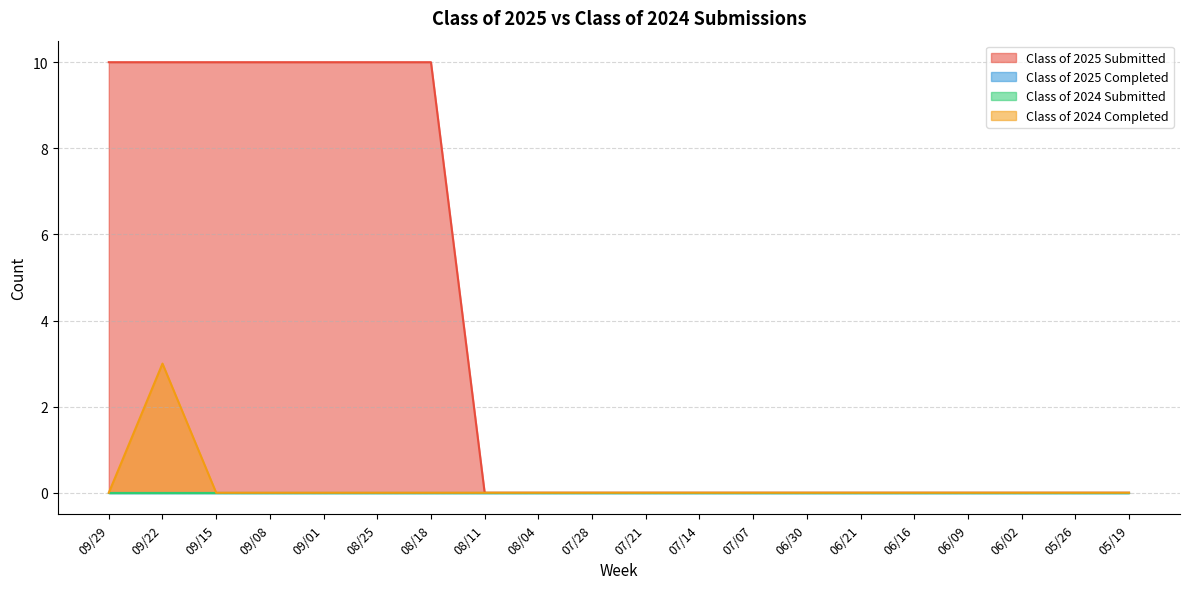

How many Class of 2024 Completed values are between 0 and 1?

19